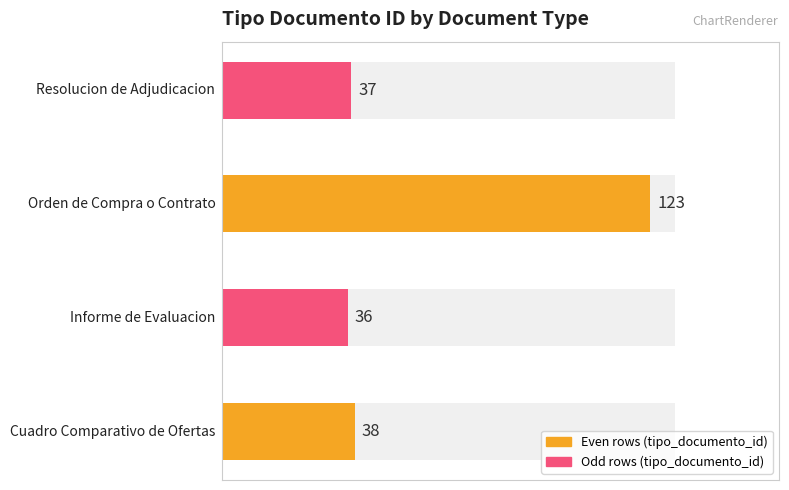

What is the ratio of the value at Cuadro Comparativo de Ofertas to the value at Orden de Compra o Contrato?

0.3